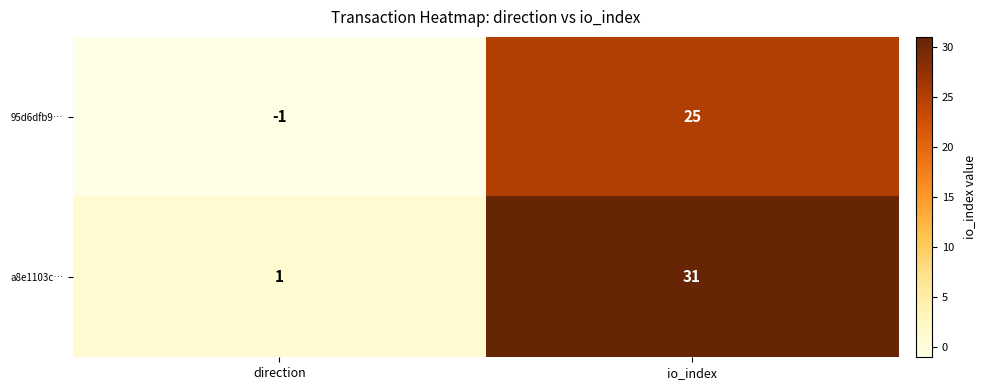

Reading right to left, list all the values displayed in this chart.

95d6dfb9…: 25	-1
a8e1103c…: 31	1